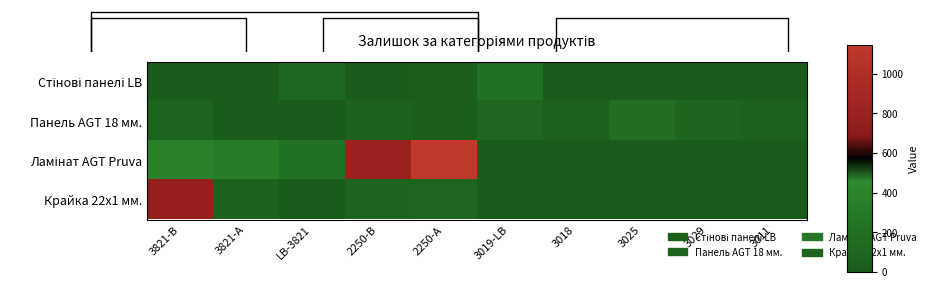

Is the value of Панель AGT 18 мм. at 3029 greater than the value of Крайка 22x1 мм. at 2250-А?

No